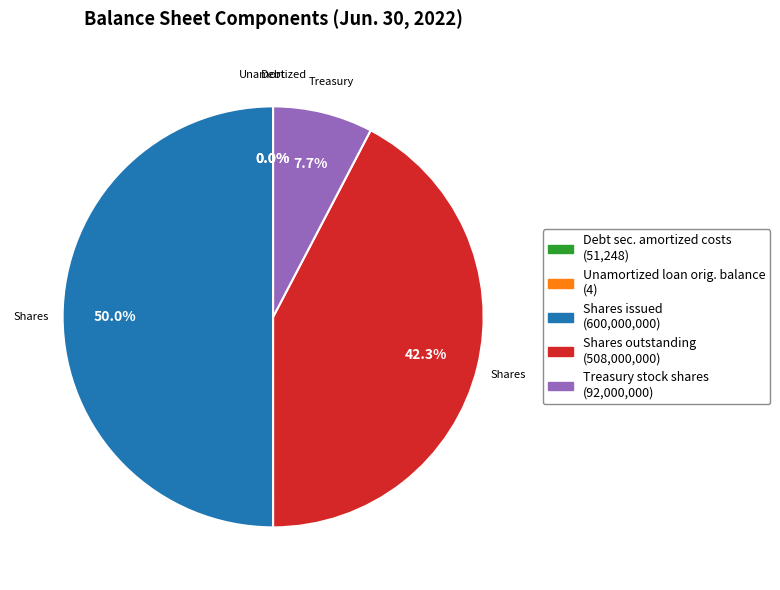

Is it true that Treasury stock shares is 8% of the pie?

True